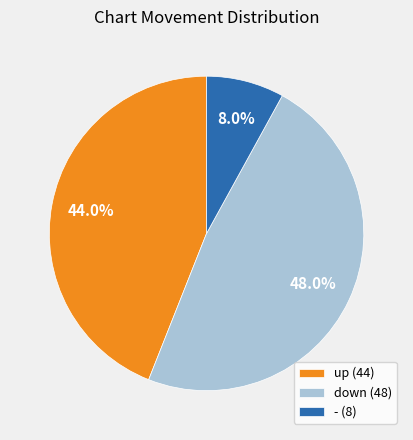

Count the number of slices in the pie.

3